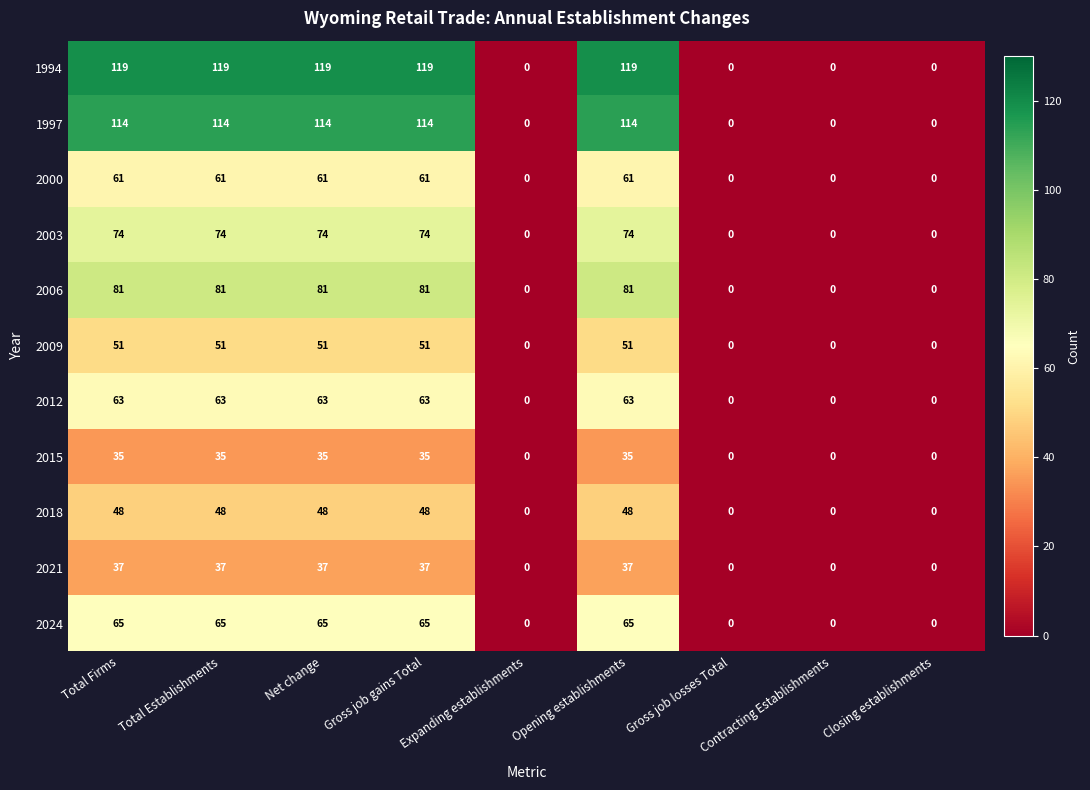

What is the sum of the 1997 values at Closing establishments and Total Firms?

114